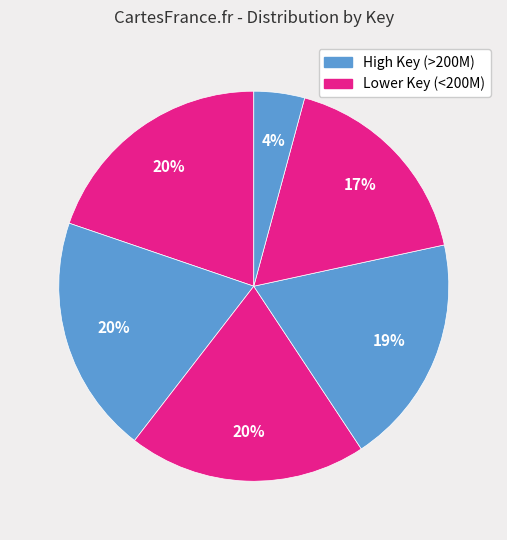

How many slices are in this pie chart?

6